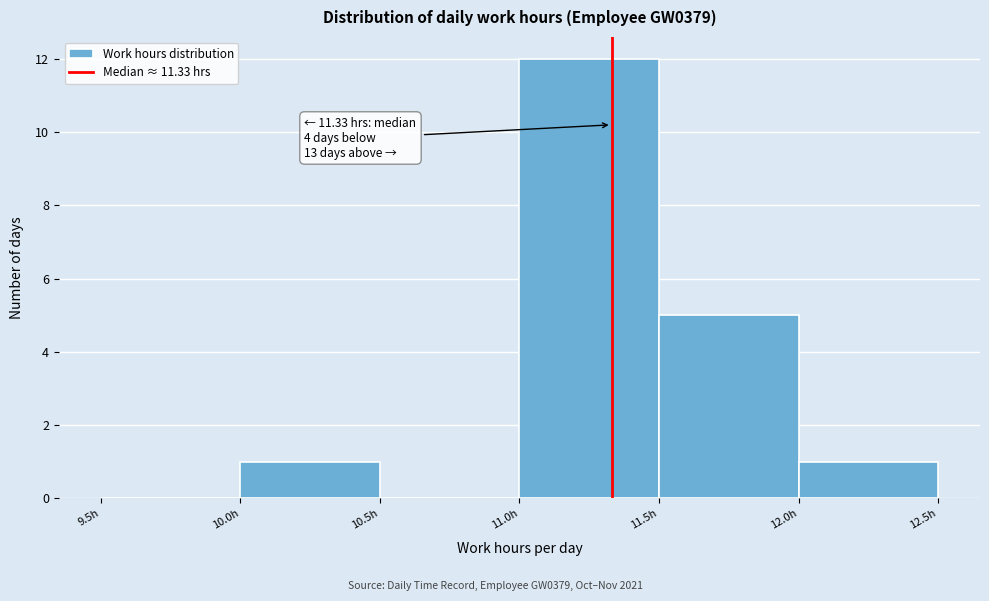

Which range on the x-axis has the tallest bar?

11.0 to 11.5